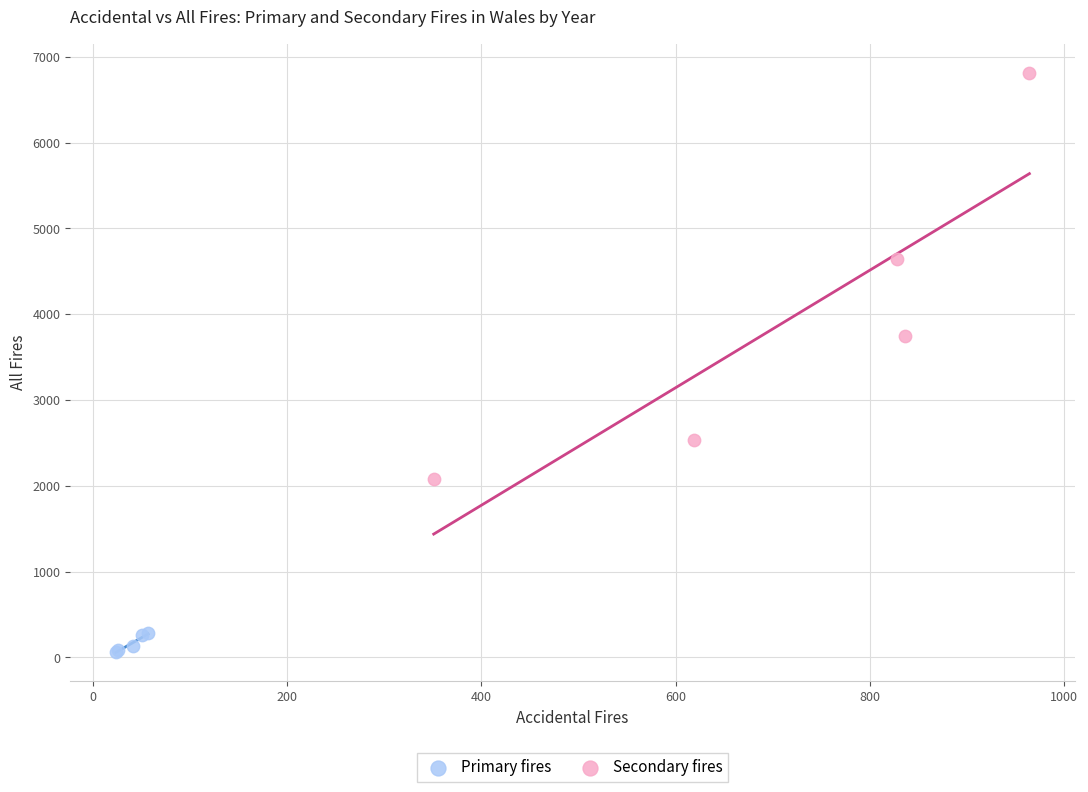

What are all the series names shown in the legend?

Primary fires, Secondary fires